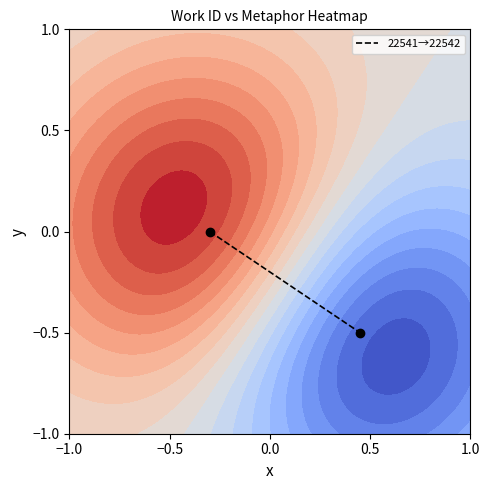

What is the minimum value shown in the chart?

-0.5